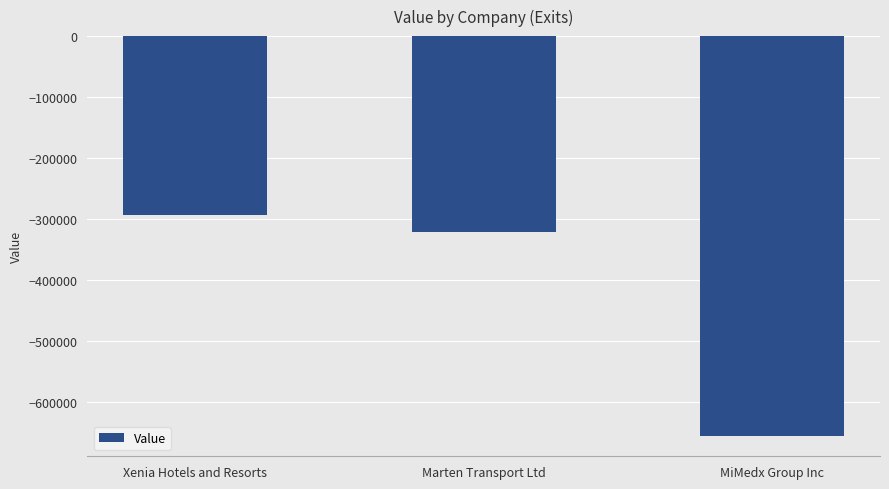

Rank the categories by value from lowest to highest.

MiMedx Group Inc, Marten Transport Ltd, Xenia Hotels and Resorts